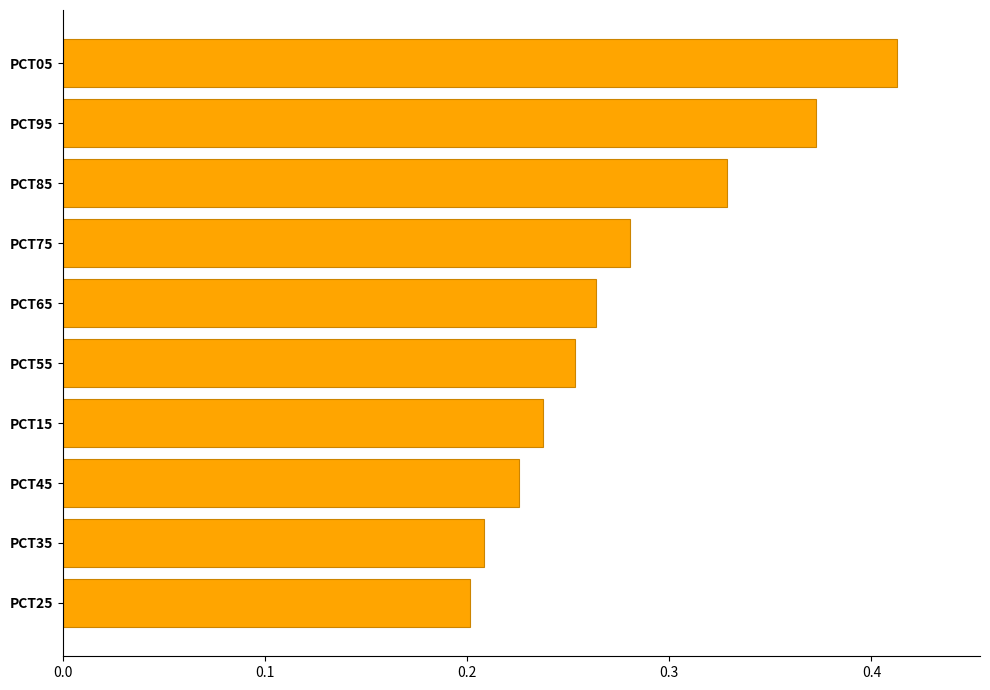

True or false: the data shows 0.1 at PCT25.

False